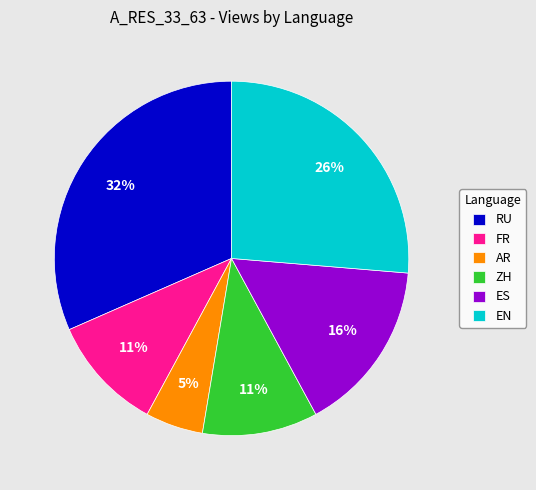

To the nearest percent, what is the average slice percentage?

17%